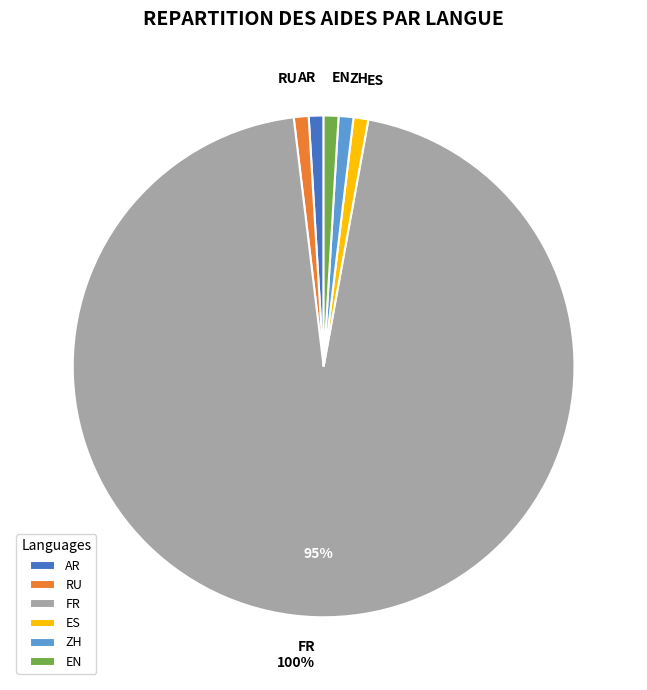

How many segments does this pie chart have?

6